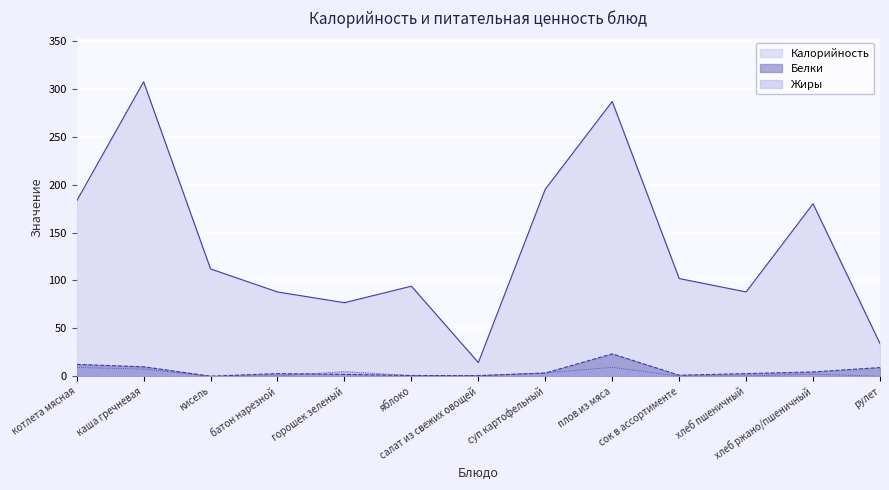

Reading left to right, what are all the values shown in this chart?

Калорийность: 183.0	307.3	112.0	88.0	76.8	94.0	14.3	195.2	286.7	102.0	88.0	180.0	34.1
Белки: 12.4	9.9	0.1	2.8	2.0	0.8	0.6	3.4	23.4	1.1	2.8	4.6	9.1
Жиры: 9.2	7.5	0.0	0.4	4.9	0.8	0.9	3.5	9.3	0.2	0.4	2.3	0.0